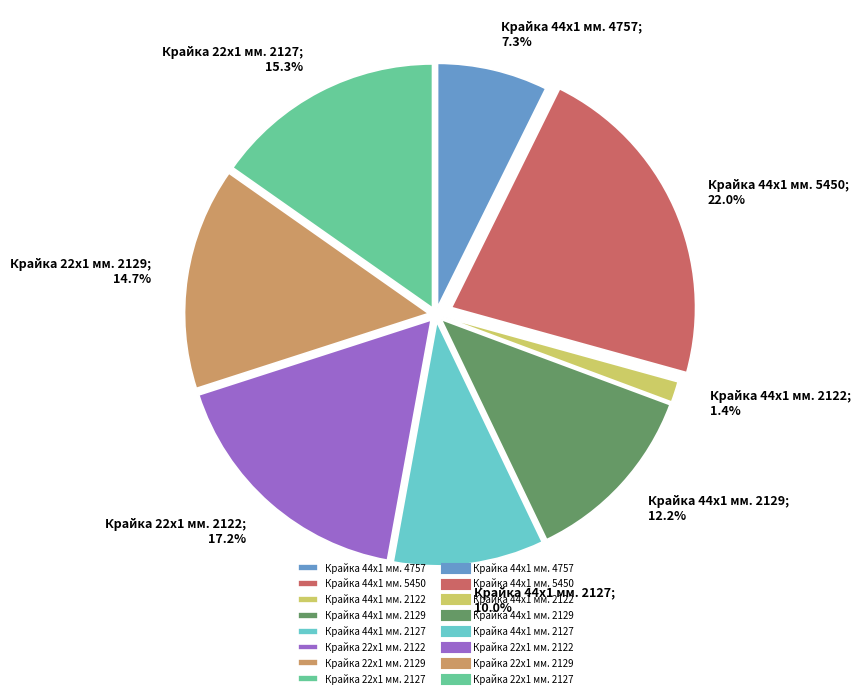

Which category has the biggest portion of the pie?

Крайка 44x1 мм. 5450